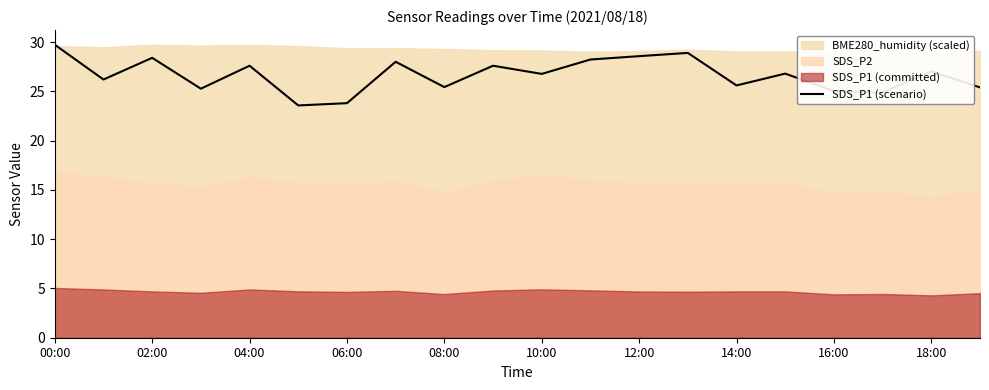

True or false: SDS_P1 (scenario) has a value of 41.2 at 08:00.

False